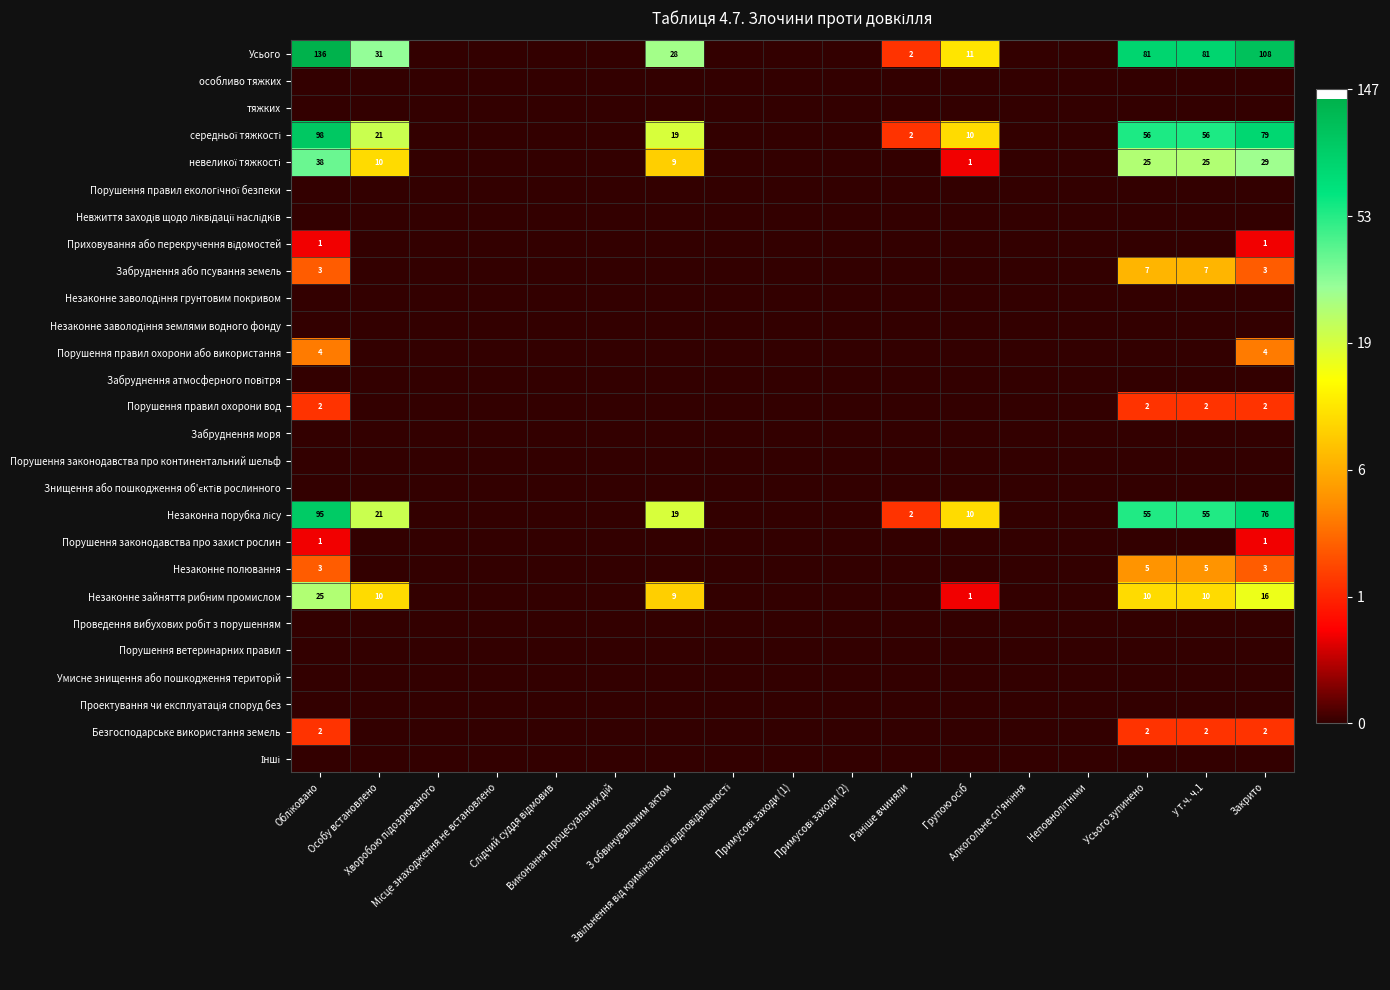

Which label corresponds to the smallest value in the chart?

Хворобою підозрюваного